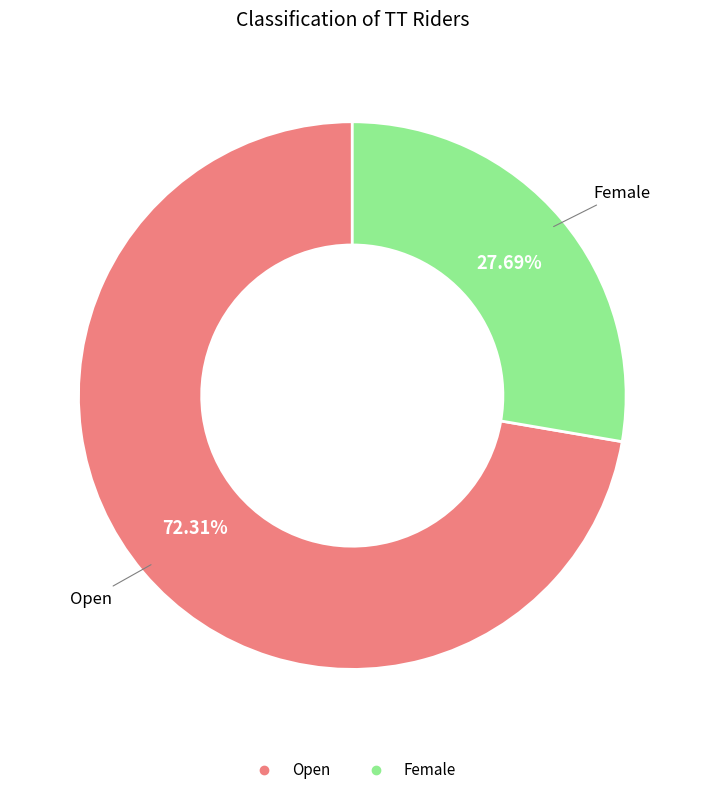

Which category accounts for the majority?

Open